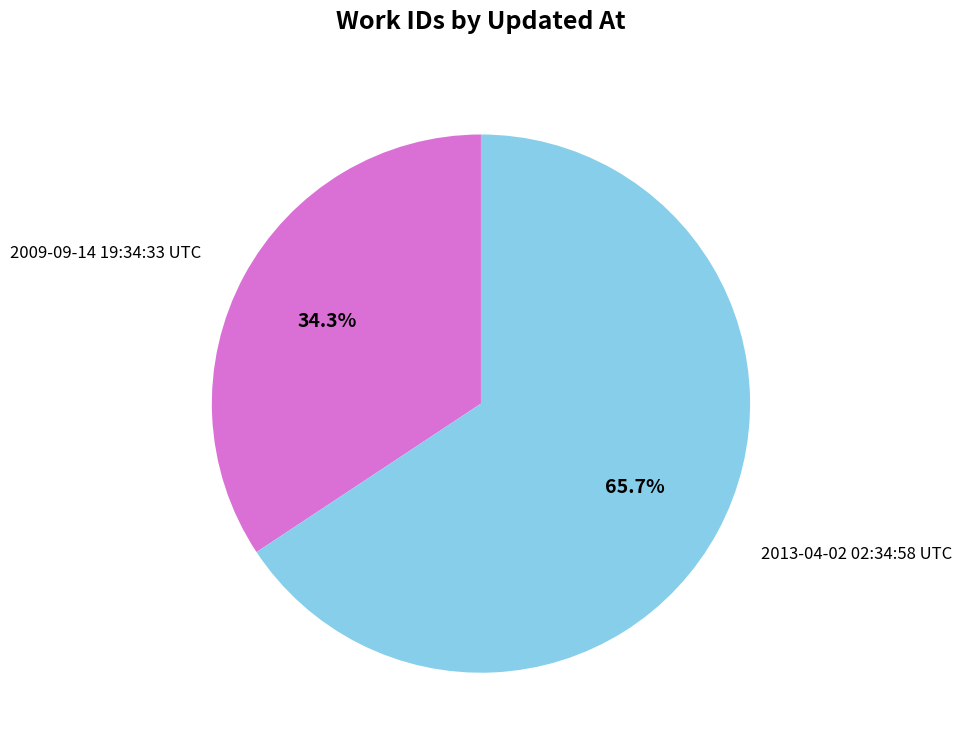

Does 2009-09-14 19:34:33 UTC represent more than half of the total?

No